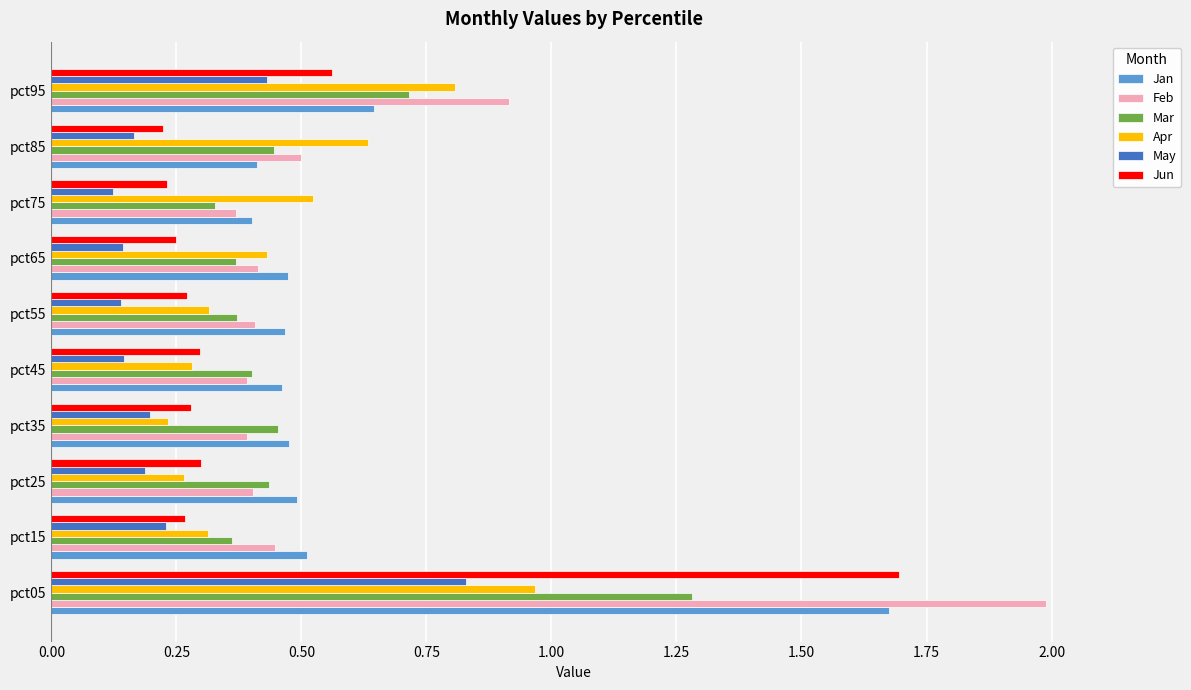

Count the Mar values in the range 0 to 1.

9